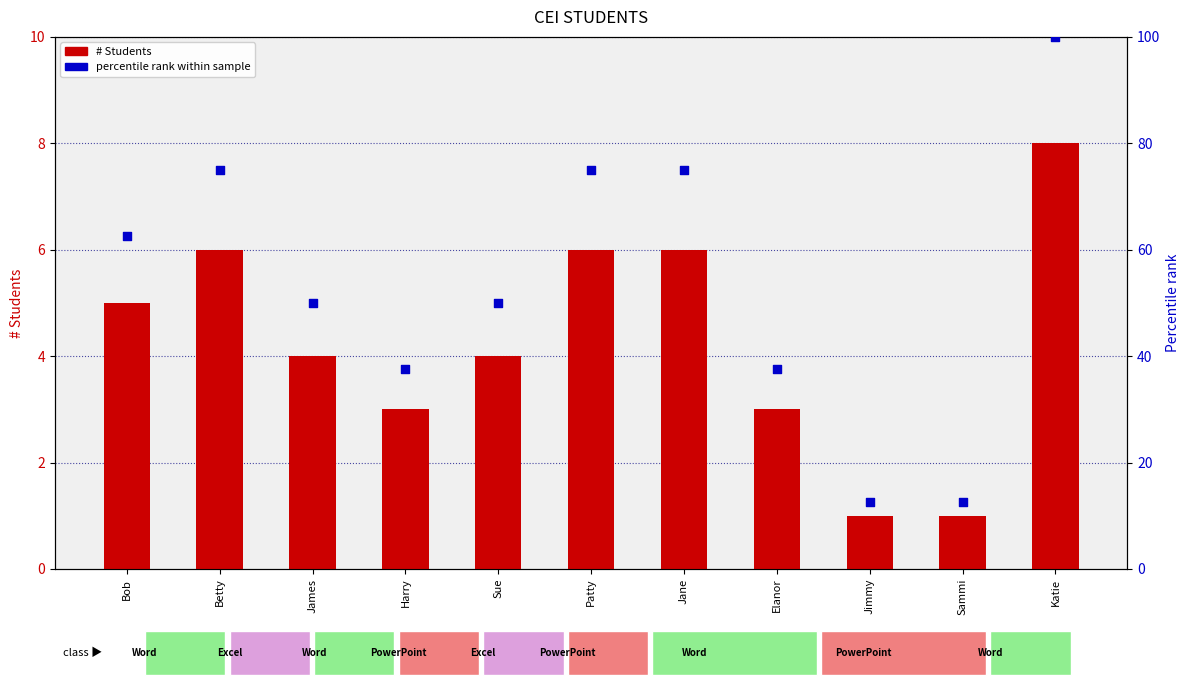

Which series contains the highest Y value?

percentile rank within sample